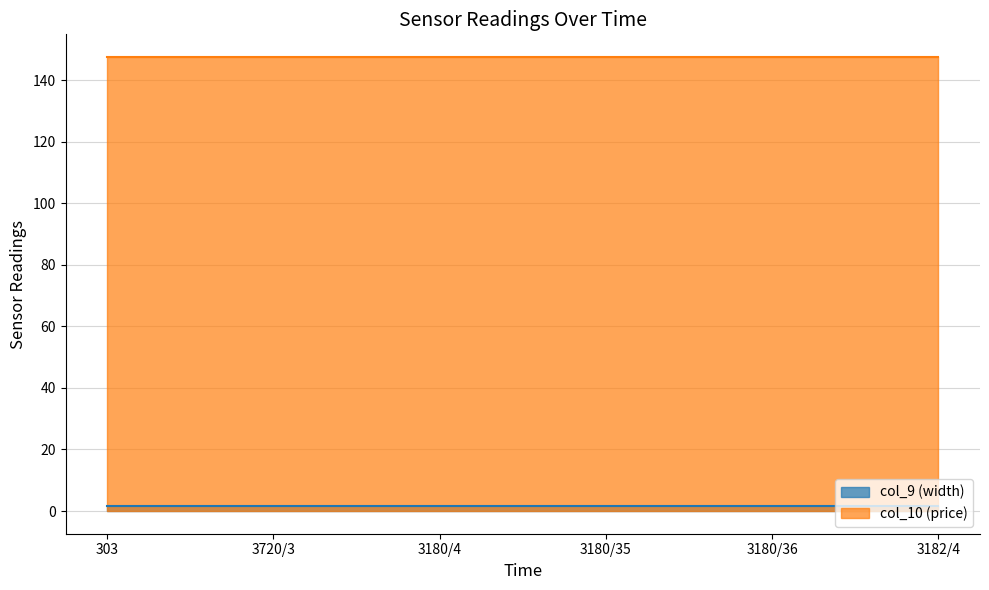

Which series has the largest total across all categories?

col_10 (price)